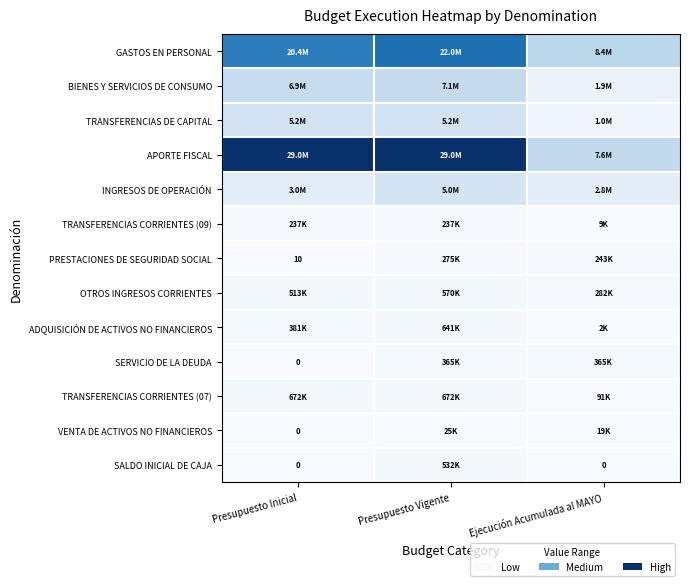

How many data points in SALDO INICIAL DE CAJA are above 0?

1